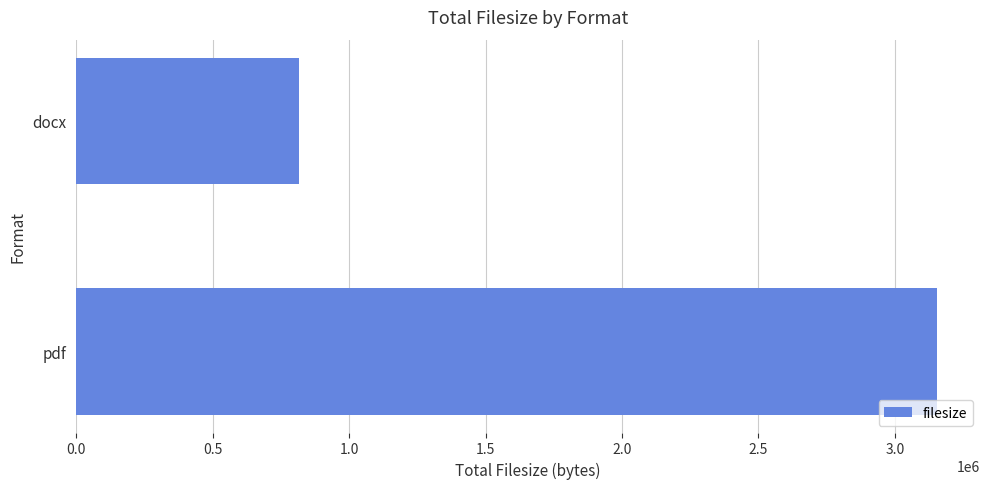

At which category does the chart reach its minimum across all series?

docx